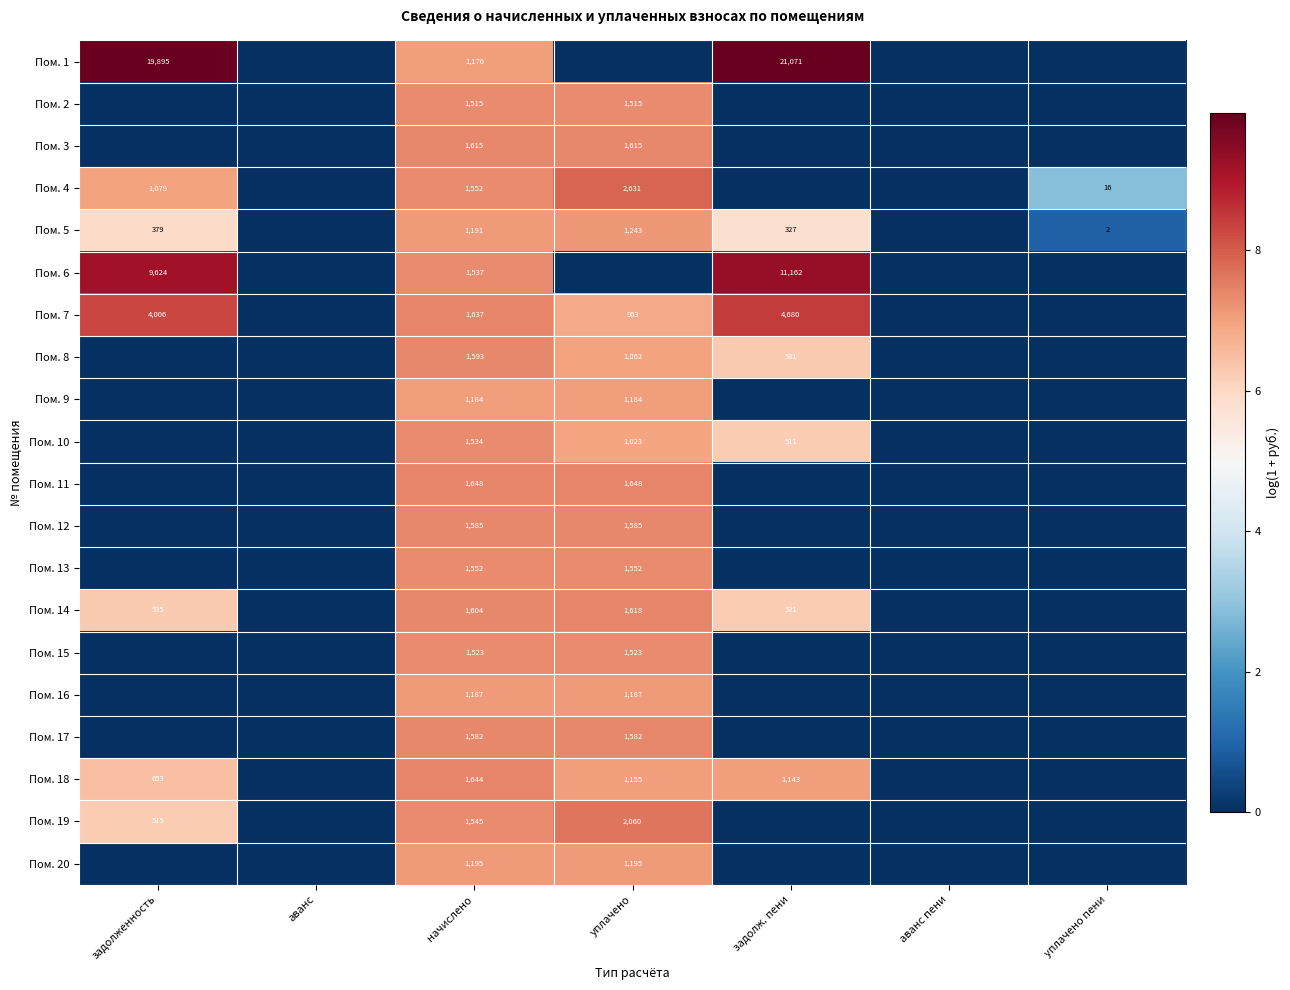

Which has a higher value, задолж. пени or аванс пени?

задолж. пени